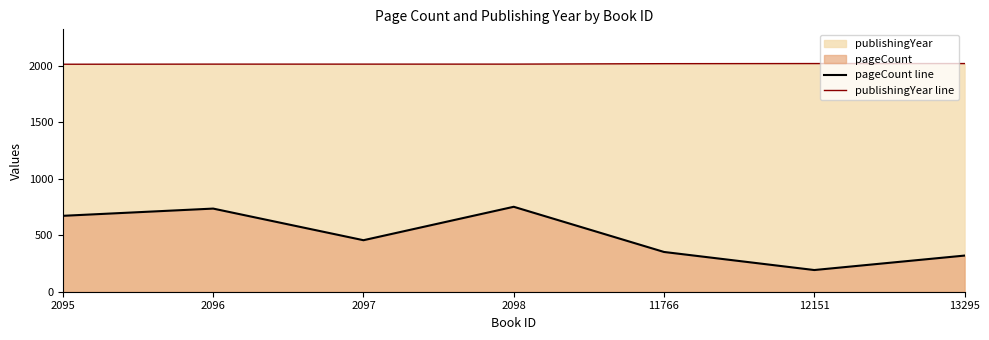

True or false: pageCount line and publishingYear line cross at least once.

False